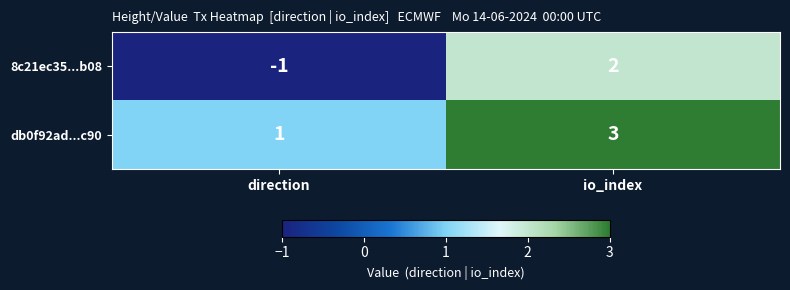

At which category does the chart reach its minimum across all series?

direction